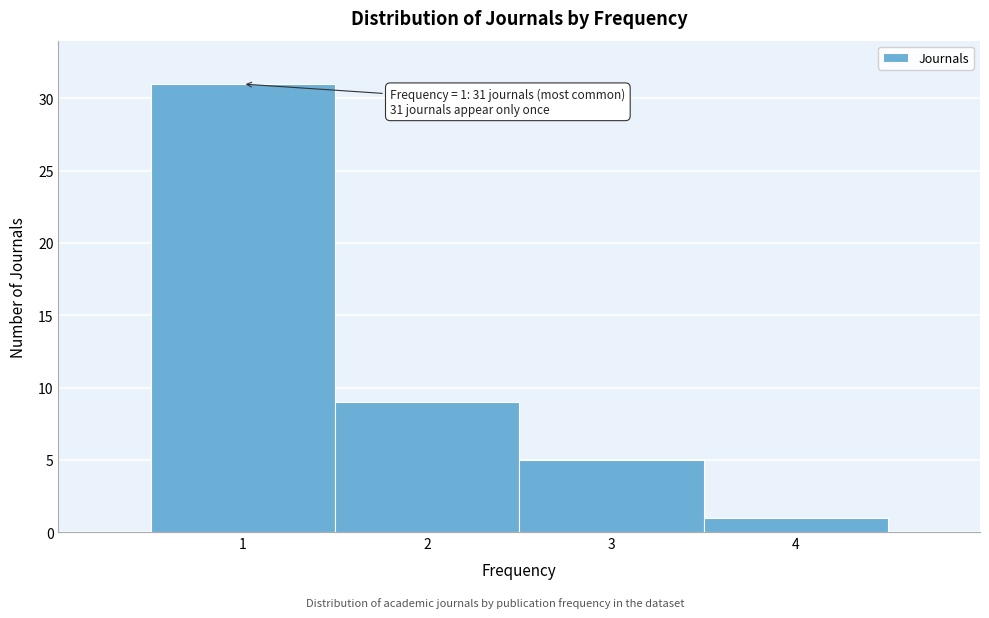

Which range on the x-axis has the tallest bar?

0.5 to 1.5